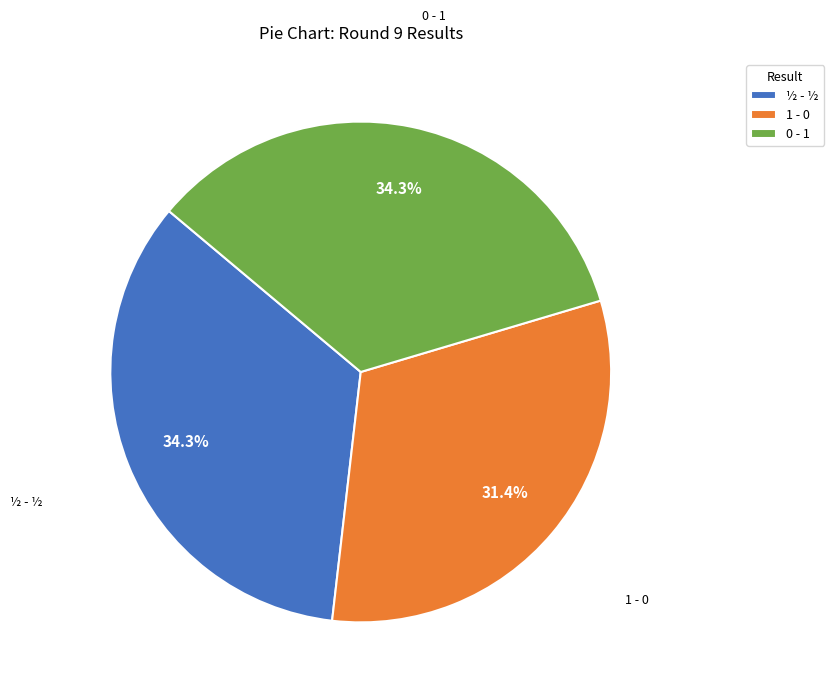

What percentage do ½ - ½ and 0 - 1 together represent?

68.6%